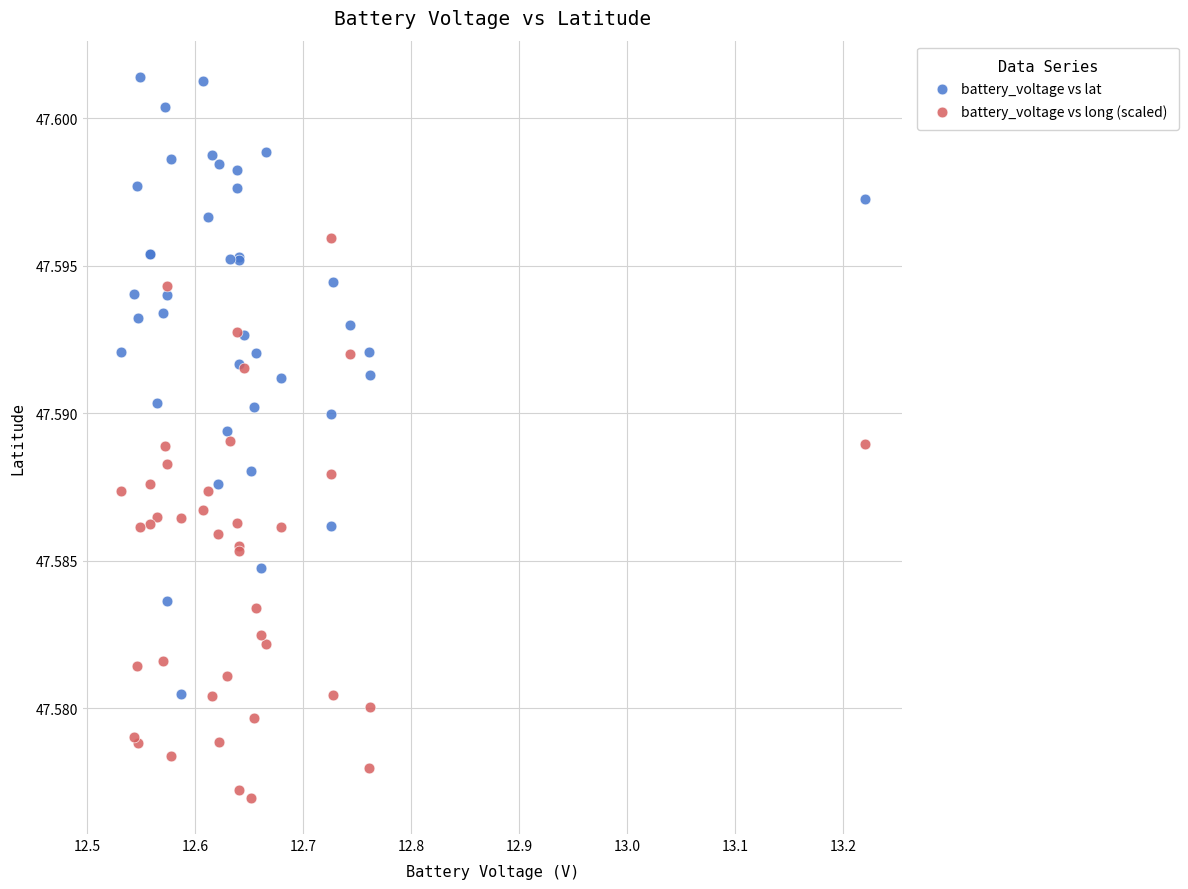

What is the X range (max minus min) for the scatter plot?

0.7